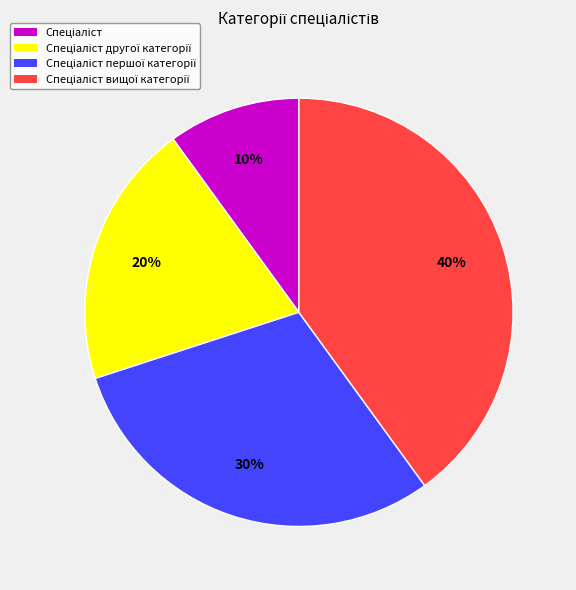

To the nearest percent, what is the difference between the largest and smallest slice percentages?

30%